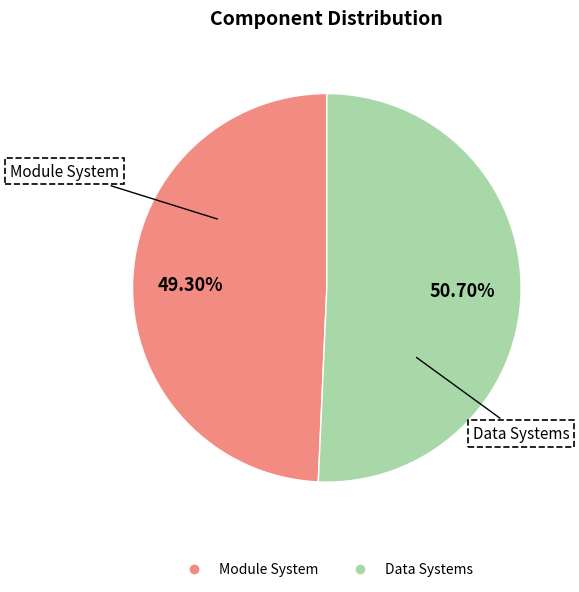

To the nearest percent, what is the combined percentage of Module System and Data Systems?

100%